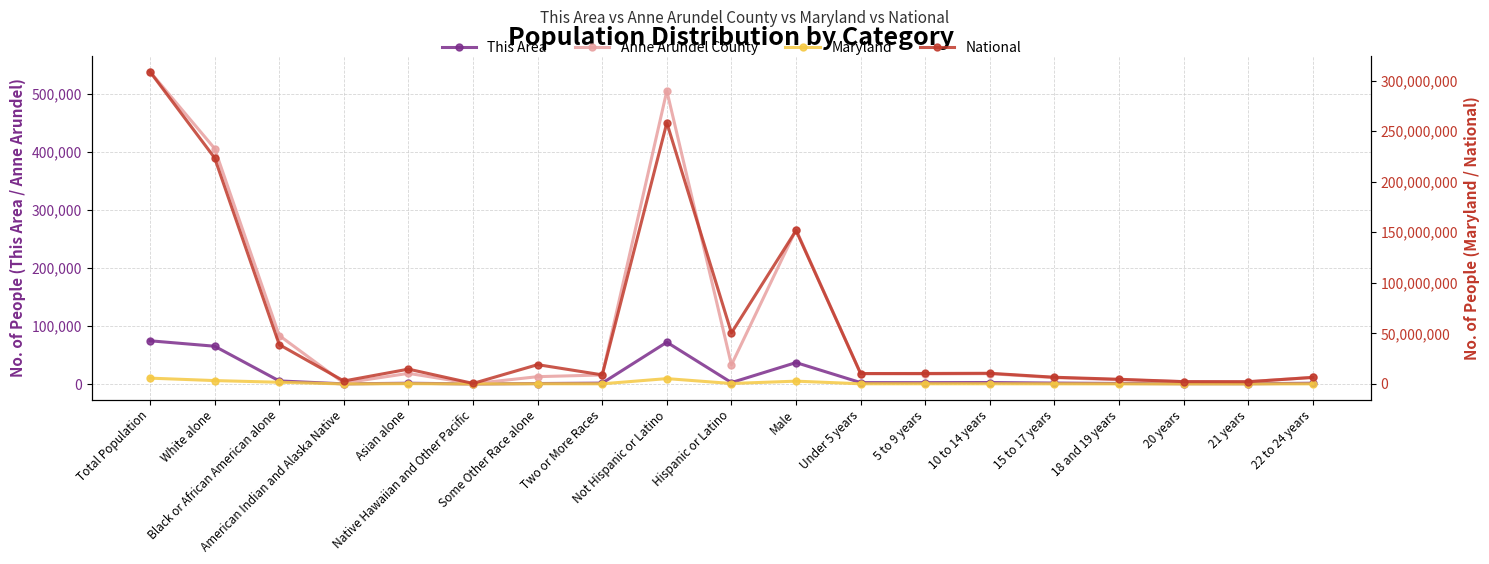

Where does the National series first go above 10389638?

Total Population